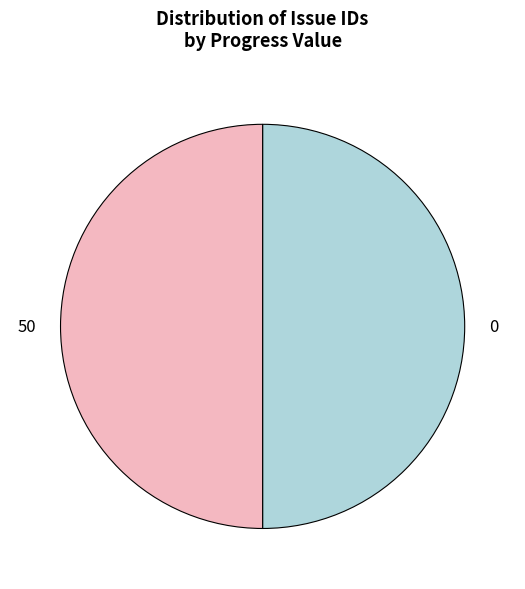

Combined, do 50 and 0 account for over 50%?

Yes